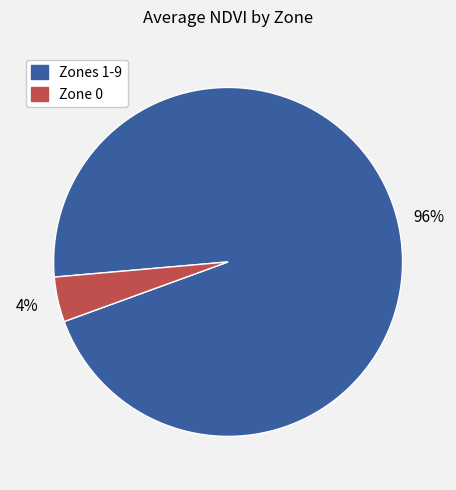

How many slices are in this pie chart?

2